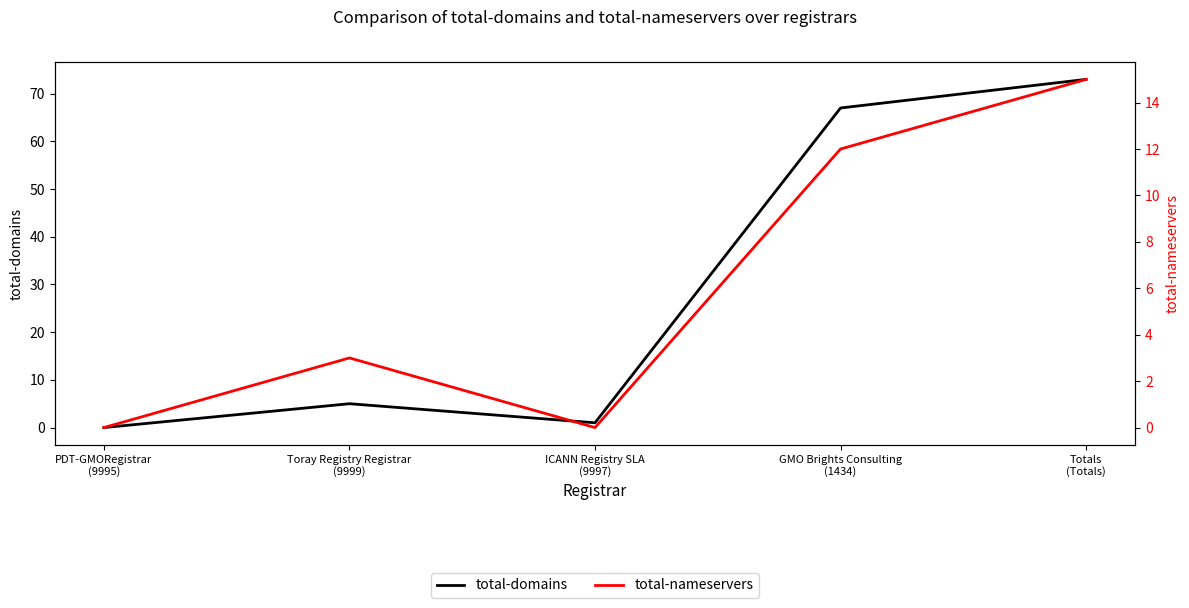

At which label does total-domains first exceed 5?

GMO Brights Consulting
(1434)